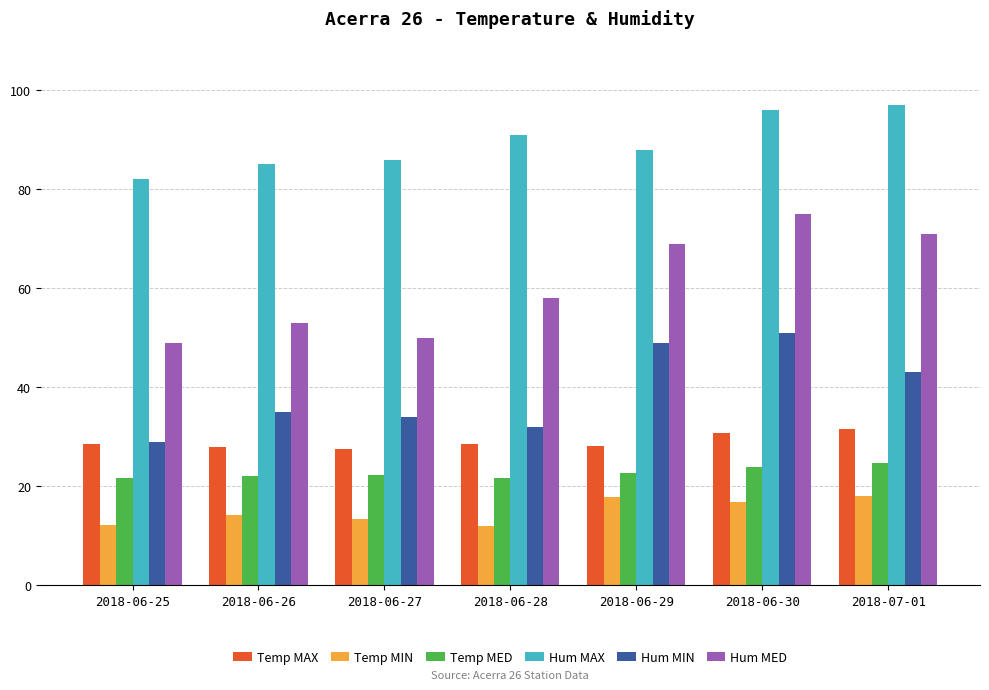

What is the label of the 6th bar from the right?

2018-06-26